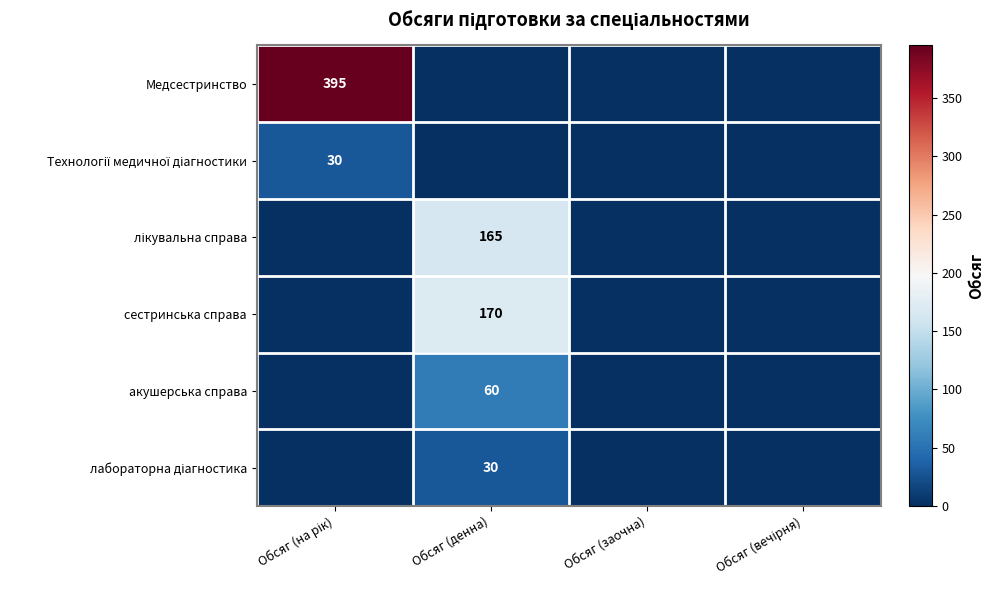

Is the value of Технології медичної діагностики at Обсяг (на рік) greater than the value of акушерська справа at Обсяг (заочна)?

Yes